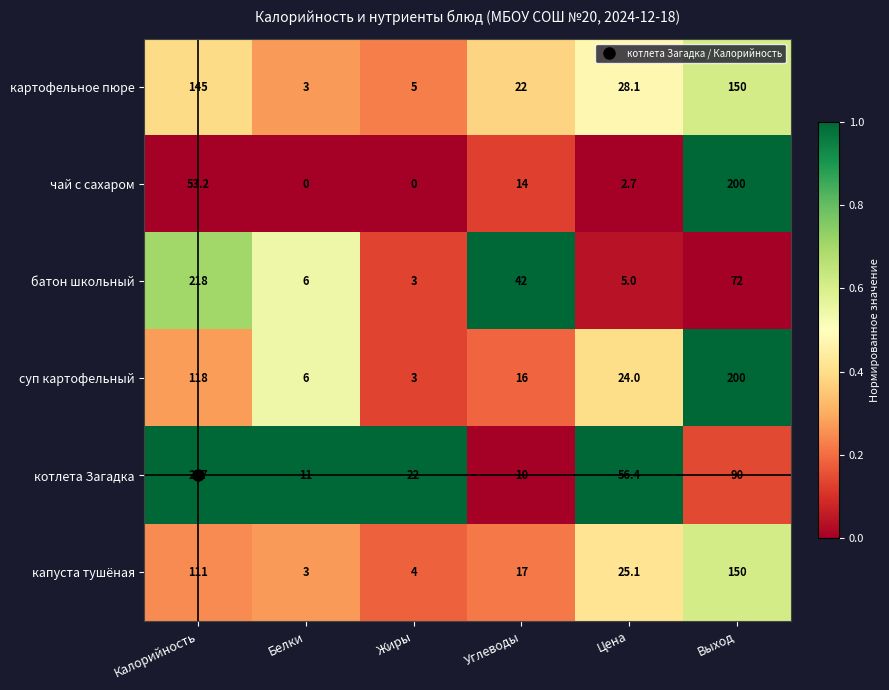

Which series has the widest spread of values?

котлета Загадка